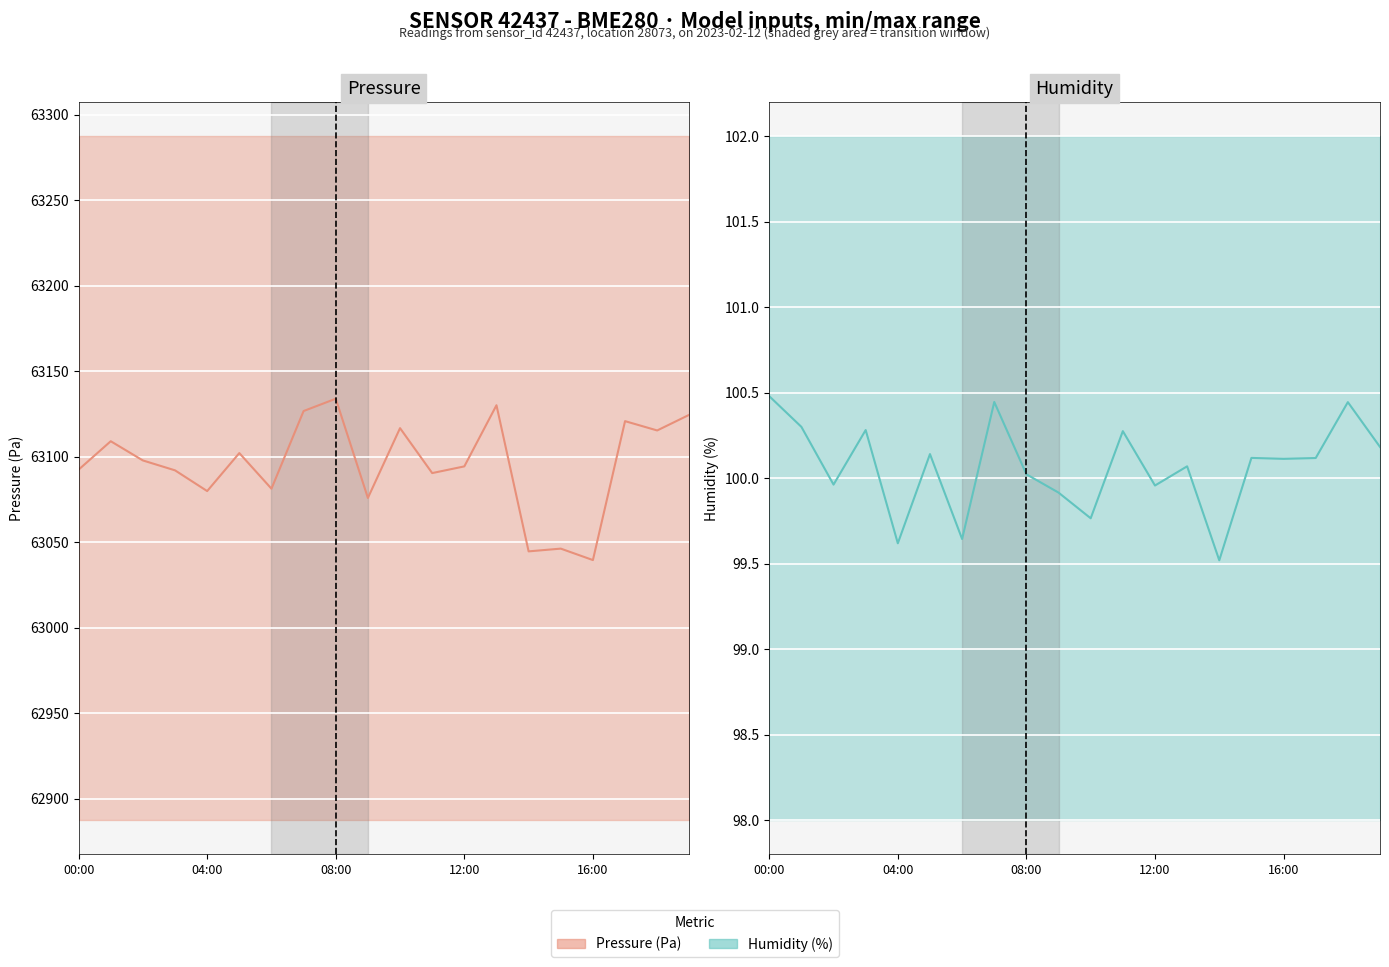

Rank the series by their average value, from highest to lowest.

Pressure (Pa), Humidity (%)